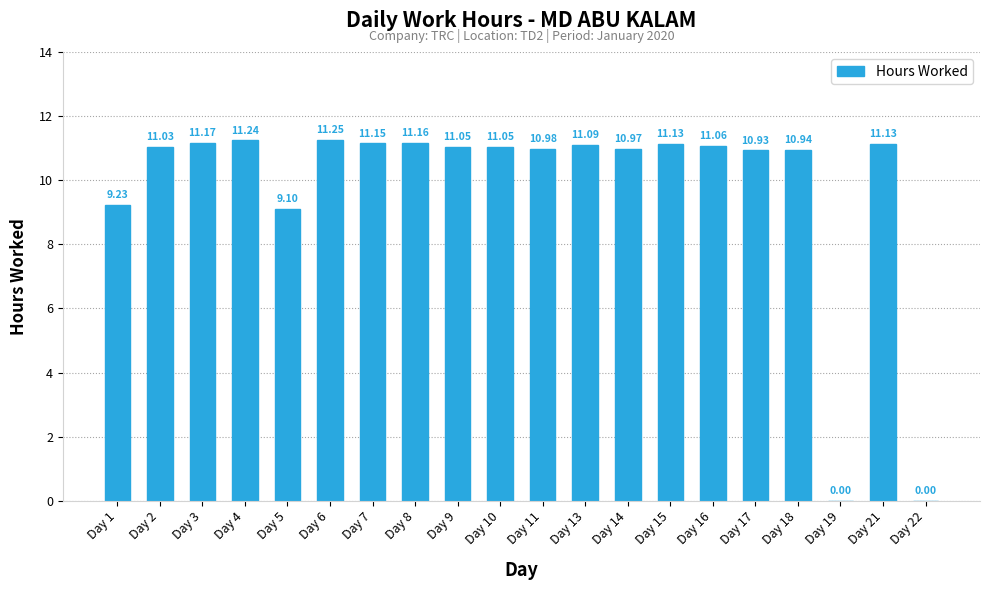

How many values are above zero?

18